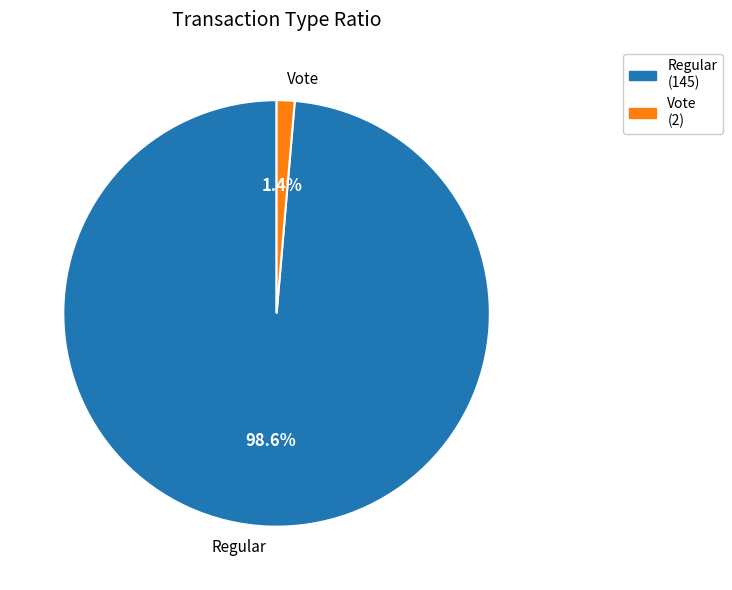

Is there any slice that represents more than half of the pie?

Yes